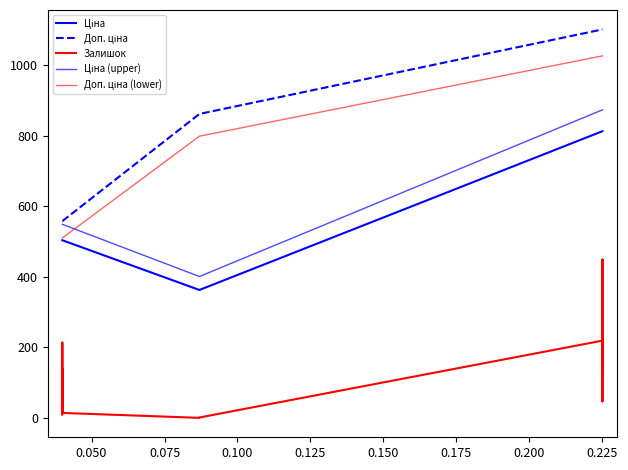

True or false: Доп. ціна has more than 1 interior local peaks.

False